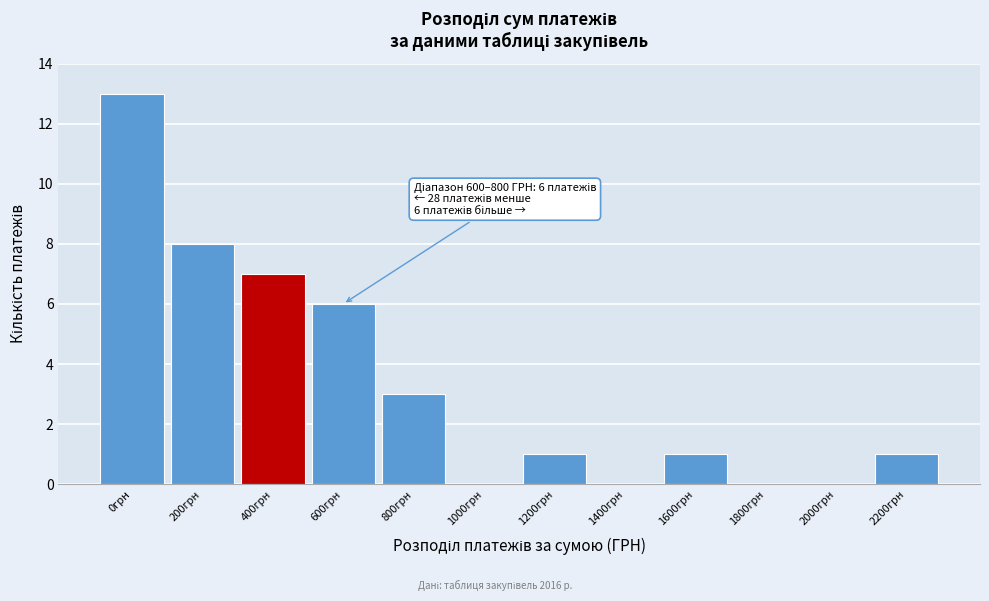

Reading left to right, extract all data points from this chart.

0грн=13	200грн=8	400грн=7	600грн=6	800грн=3	1000грн=0	1200грн=1	1400грн=0	1600грн=1	1800грн=0	2000грн=0	2200грн=1